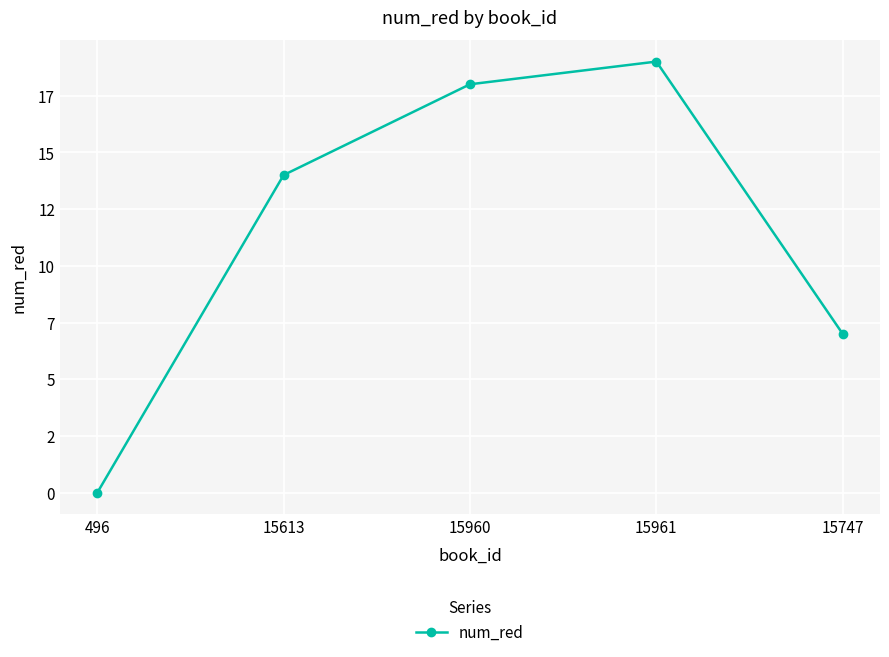

Is this an area chart (filled region under the line)?

No